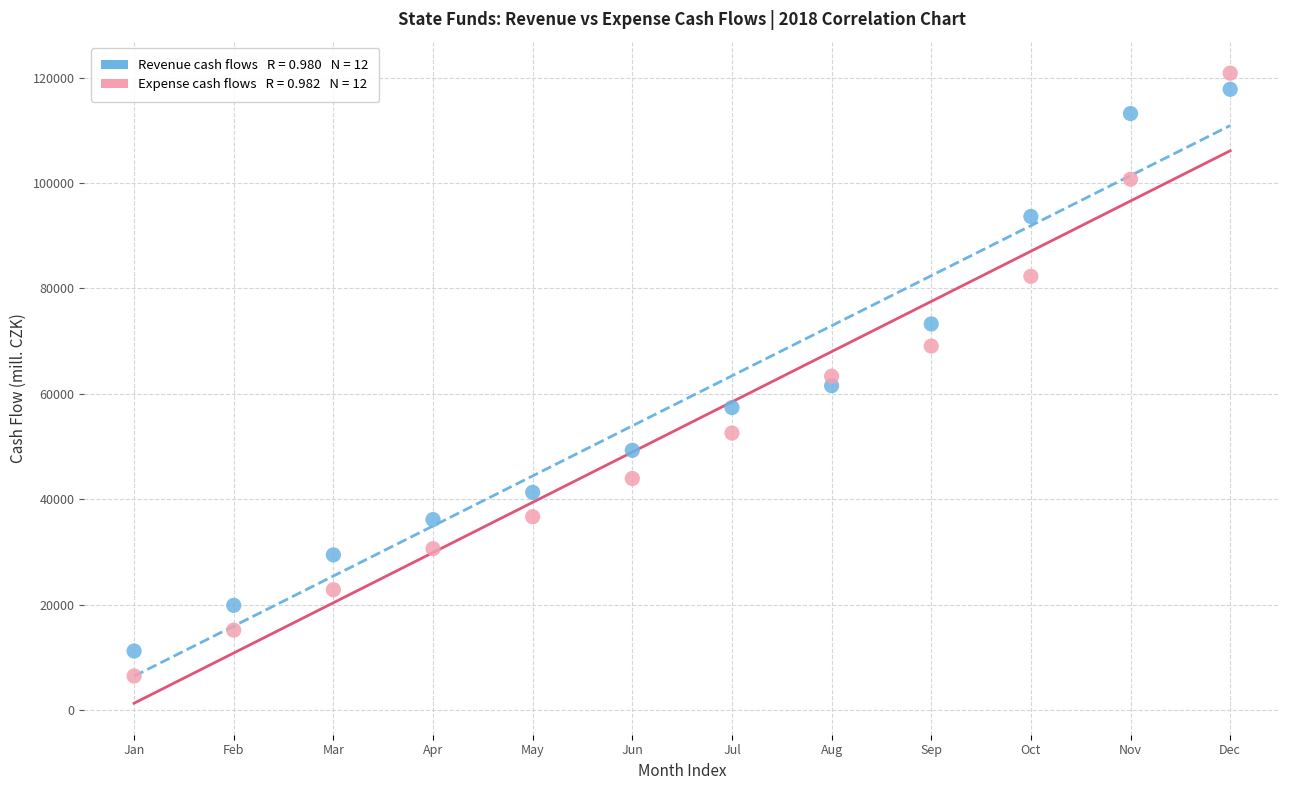

Across all data points, what is the range of Y values (max minus min)?

114386.4